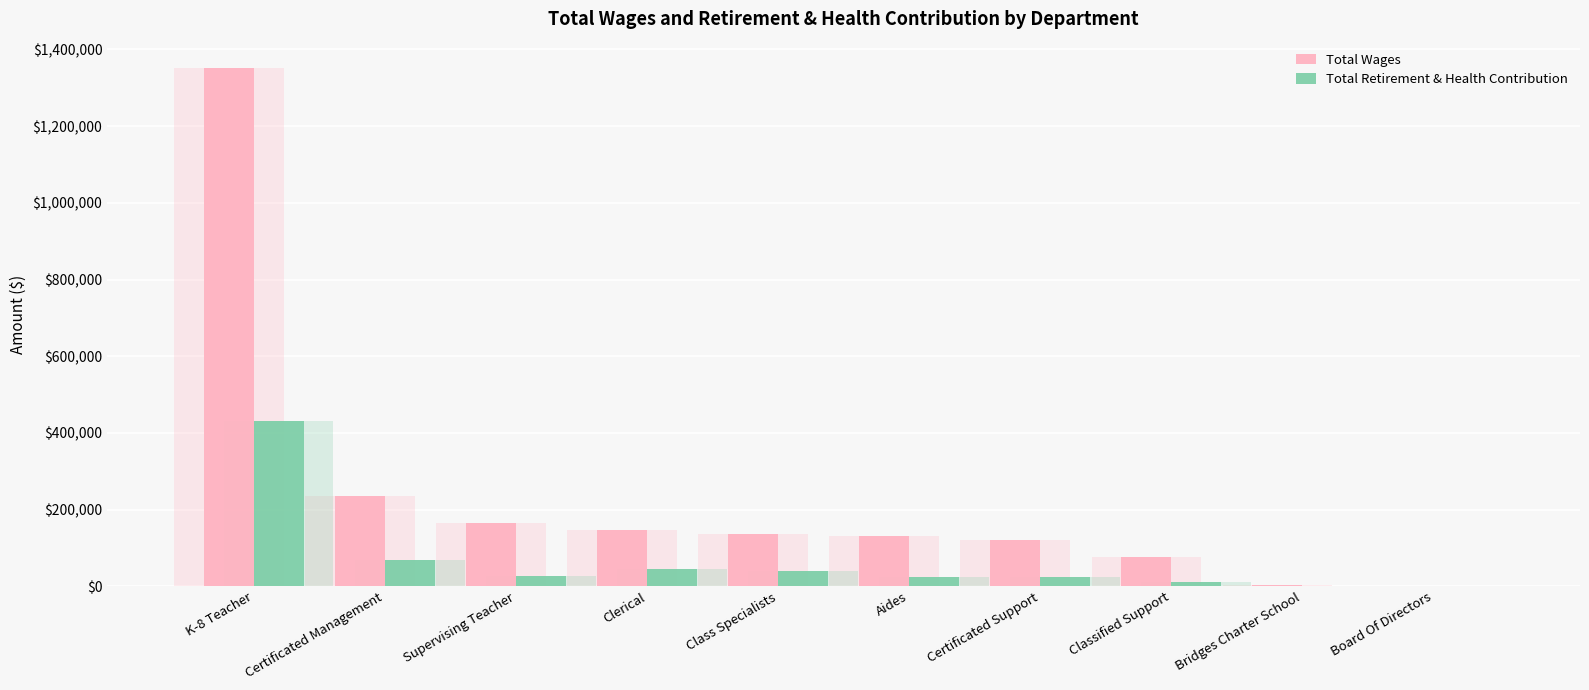

How many data points in Total Retirement & Health Contribution are less than 26593?

5